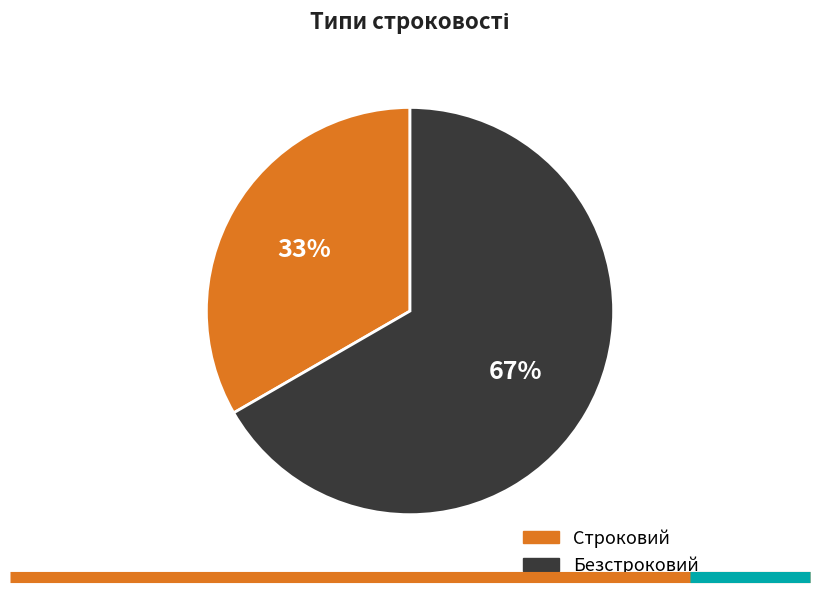

Which category has the biggest portion of the pie?

Безстроковий